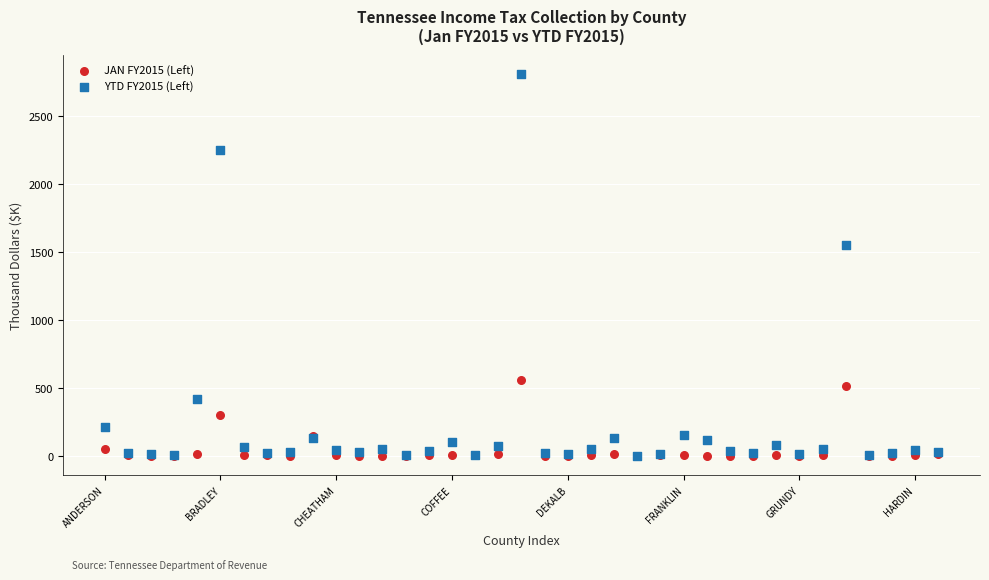

What are all the series names shown in the legend?

JAN FY2015 (Left), YTD FY2015 (Left)